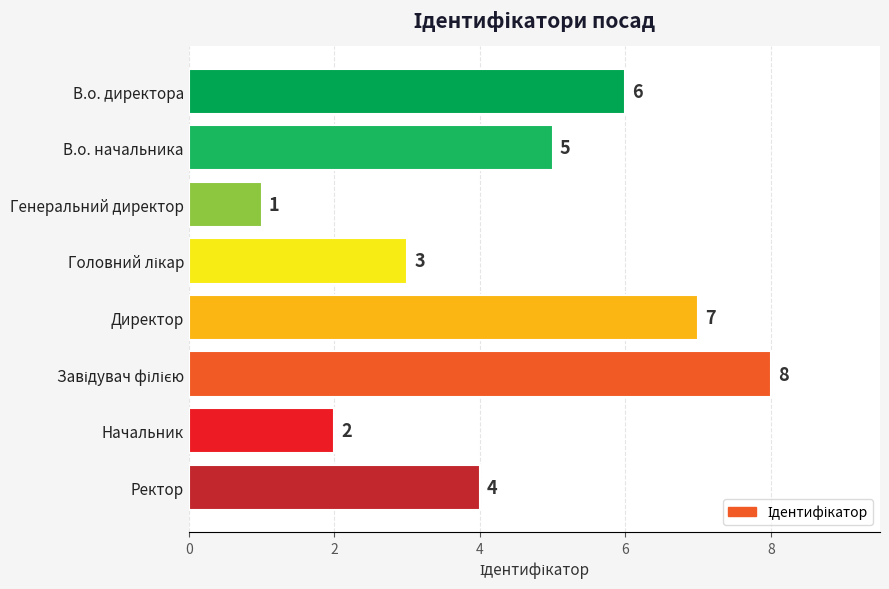

What is the difference between the second highest and minimum values?

6